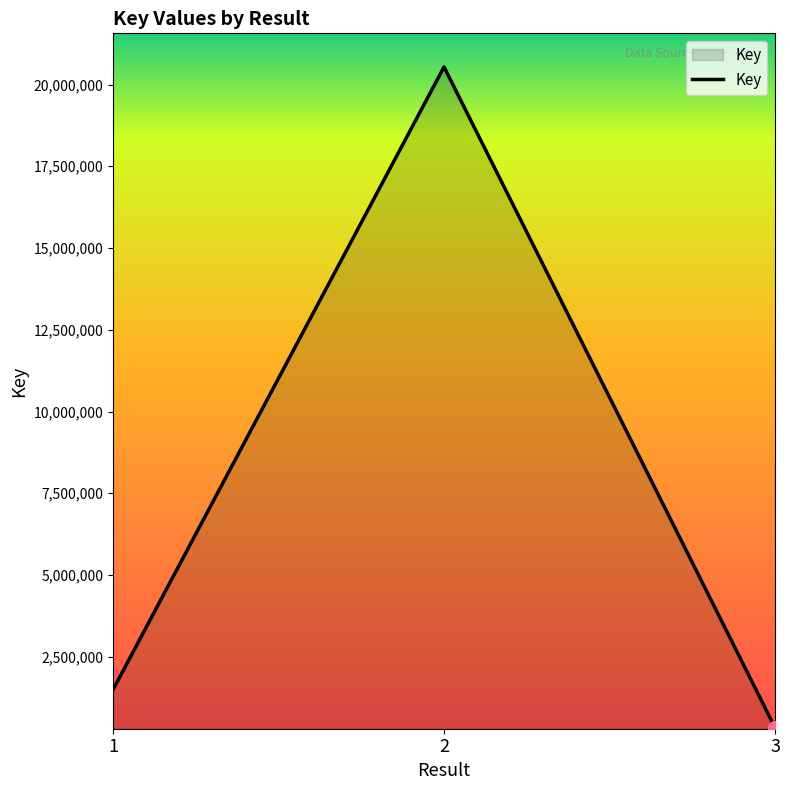

At which category does the chart reach its minimum across all series?

3